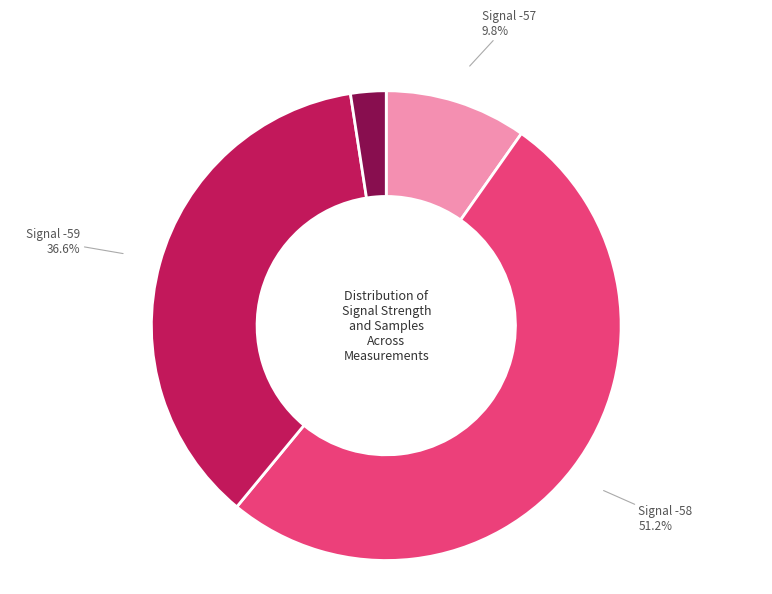

Does Signal -59 represent more than half of the total?

No